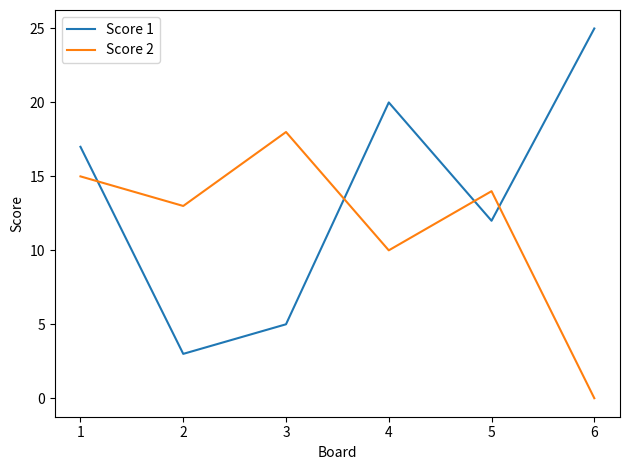

After their last crossing, which series has the higher values: Score 2 or Score 1?

Score 1